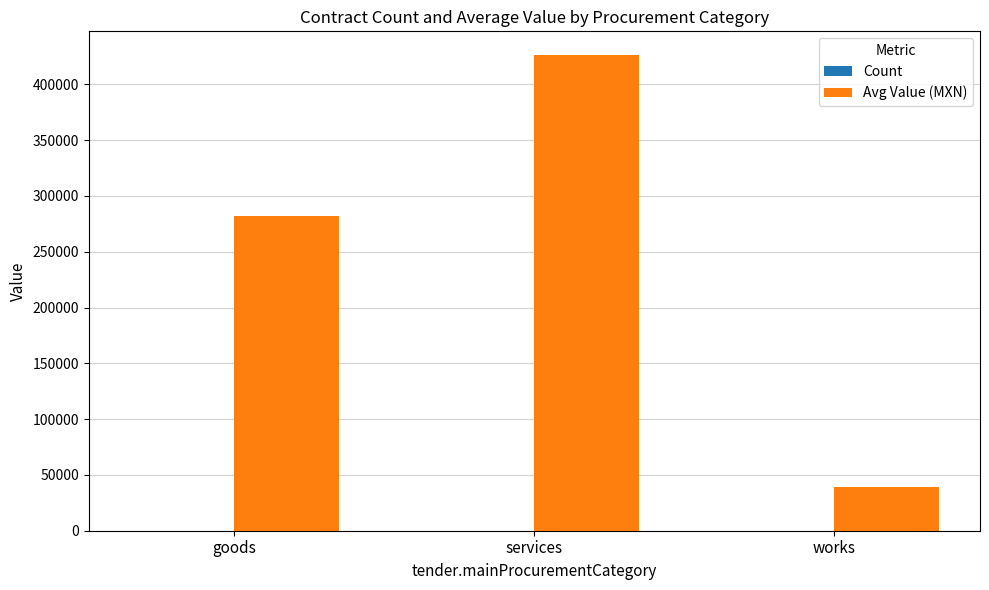

The value of Avg Value (MXN) at goods is 281917.8. True or false?

True